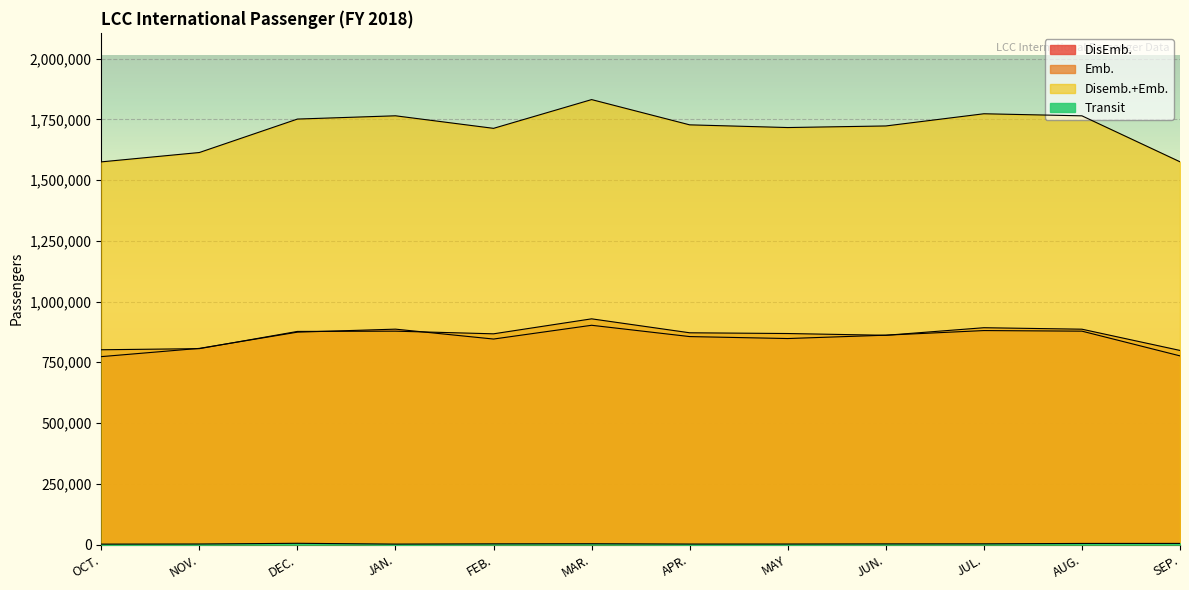

What is the label of the 6th point from the left?

MAR.